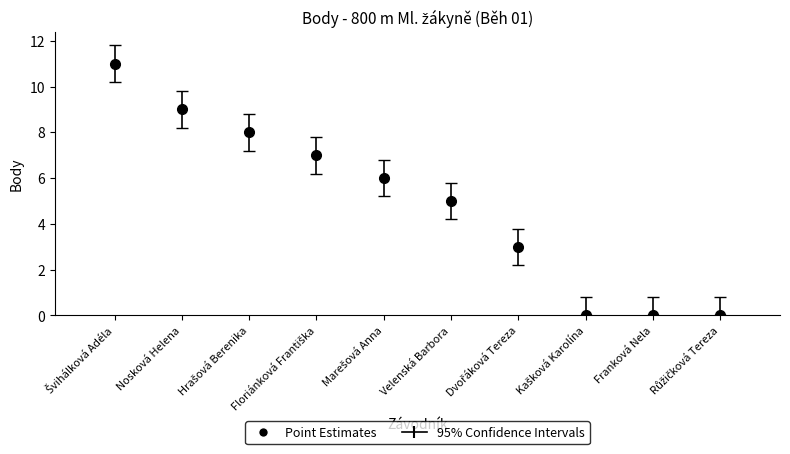

What is the greatest value displayed?

11